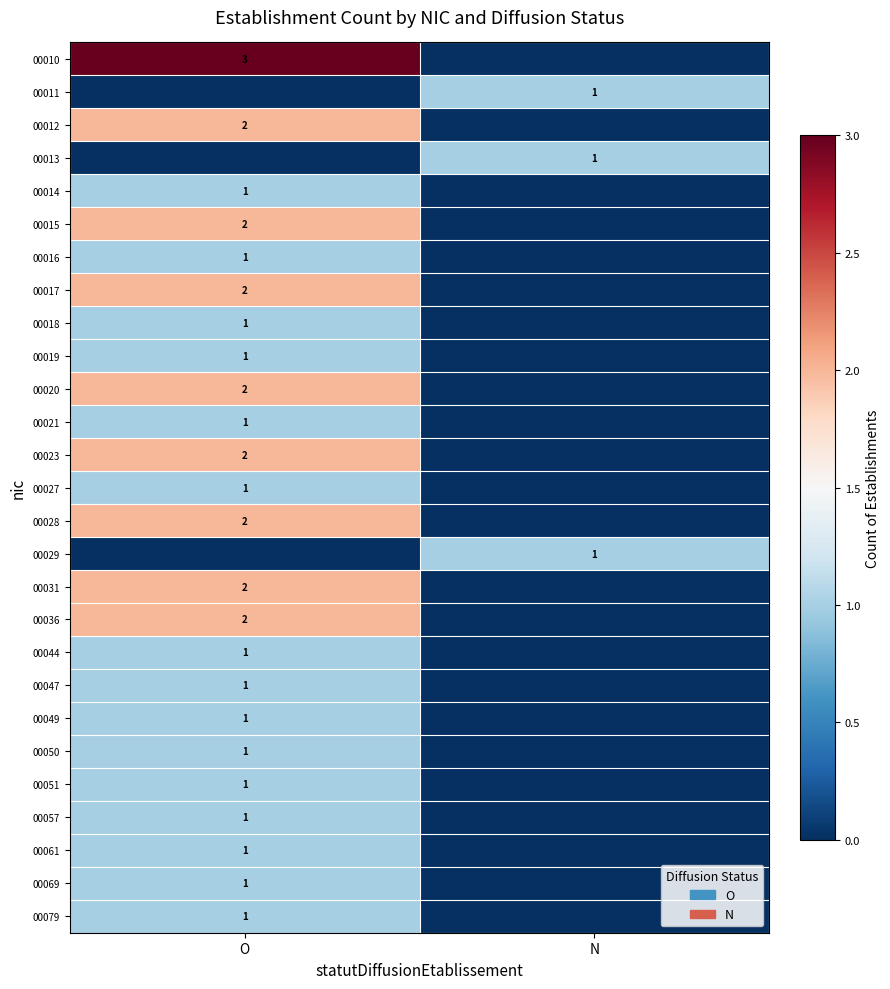

Which label corresponds to the largest value in the chart?

O